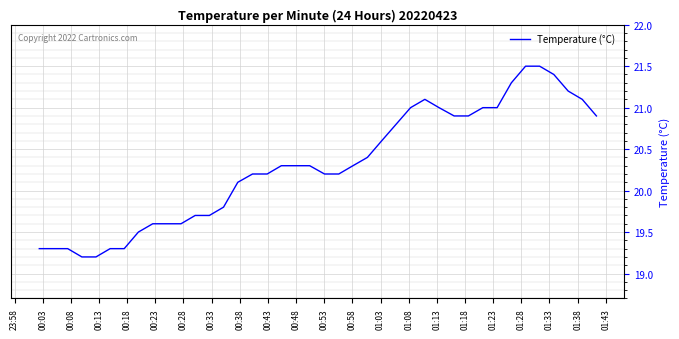

Does the chart have visible grid lines?

Yes